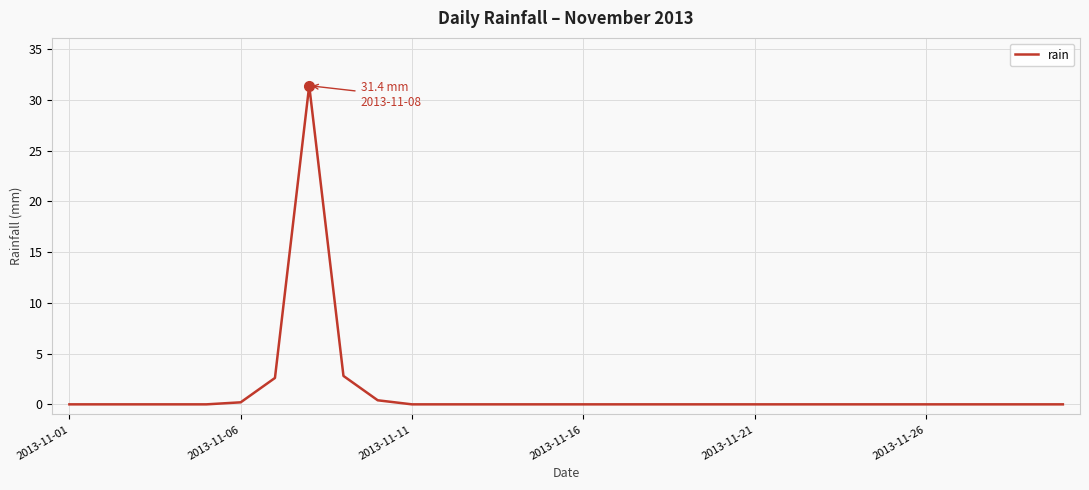

What is the average value?

1.2